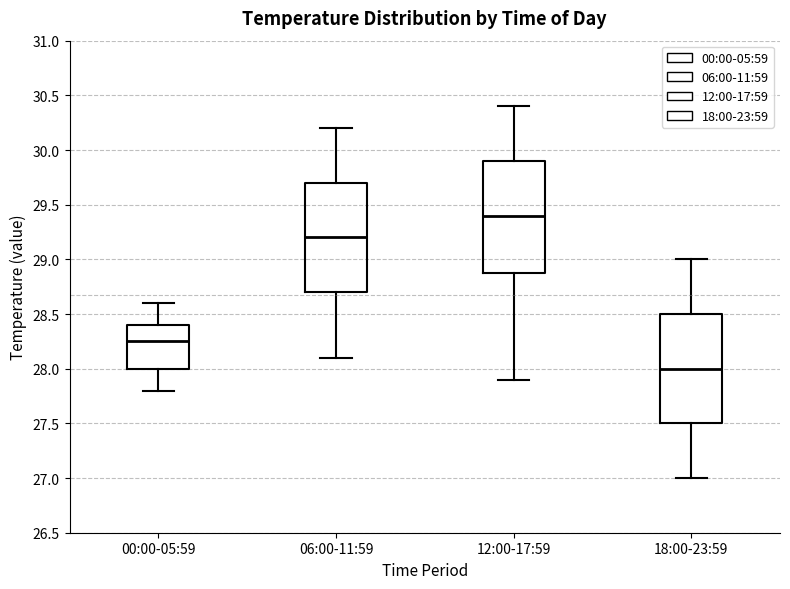

Which box's median line is the lowest?

18:00-23:59